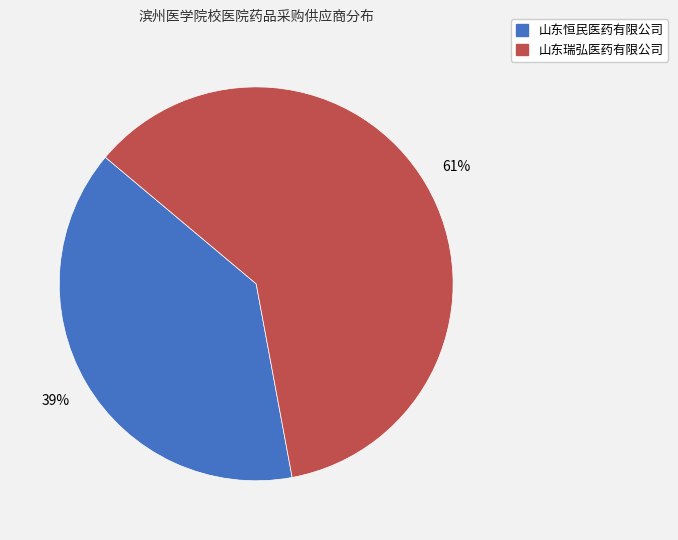

To the nearest percent, what is the difference between the 山东瑞弘医药有限公司 and 山东恒民医药有限公司 slice percentages?

22%